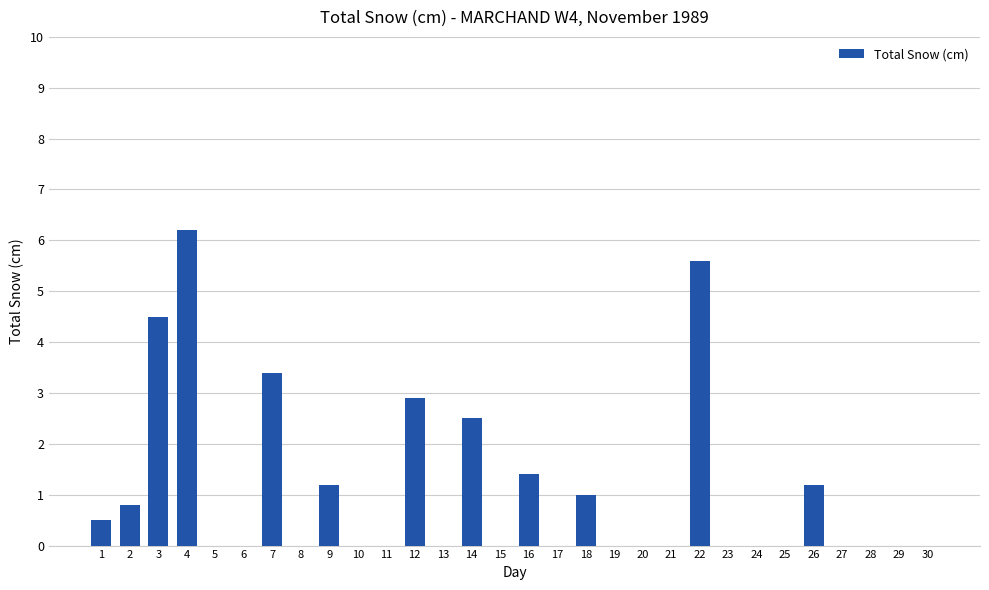

Which category has the highest value across all series?

4